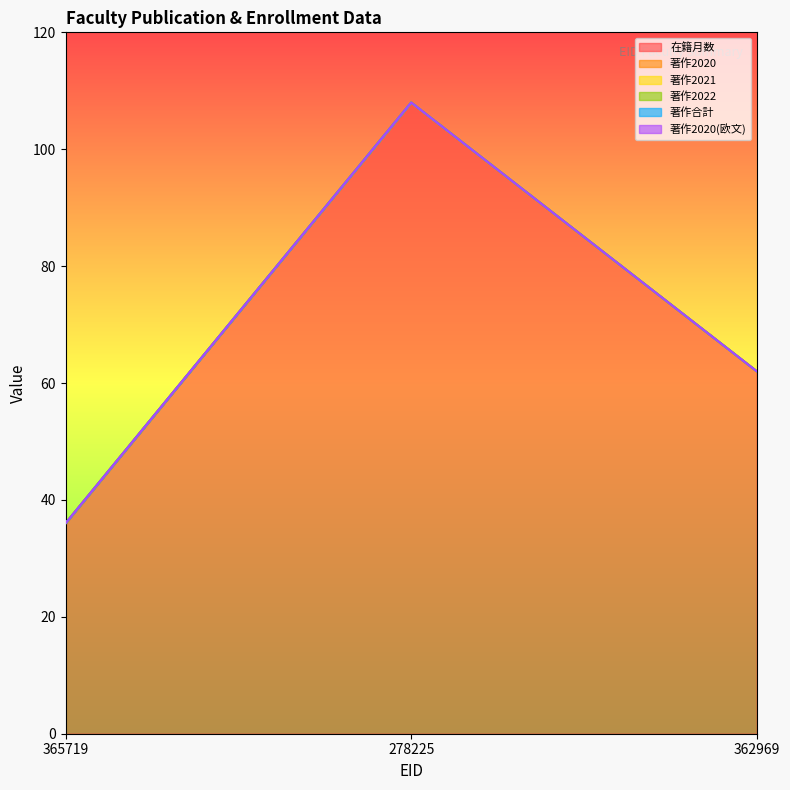

At which label does 著作合計 reach its minimum?

365719